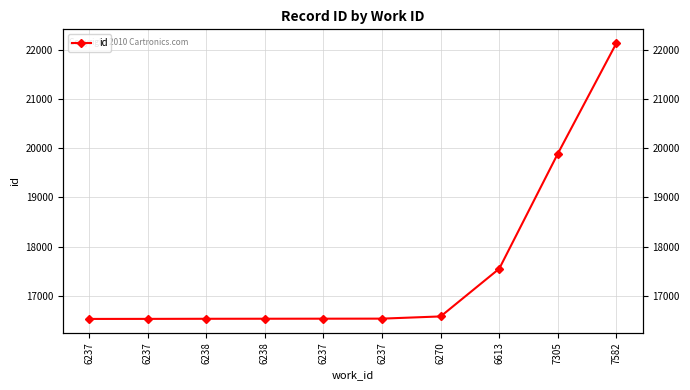

Where does the data first go above 16533?

6270